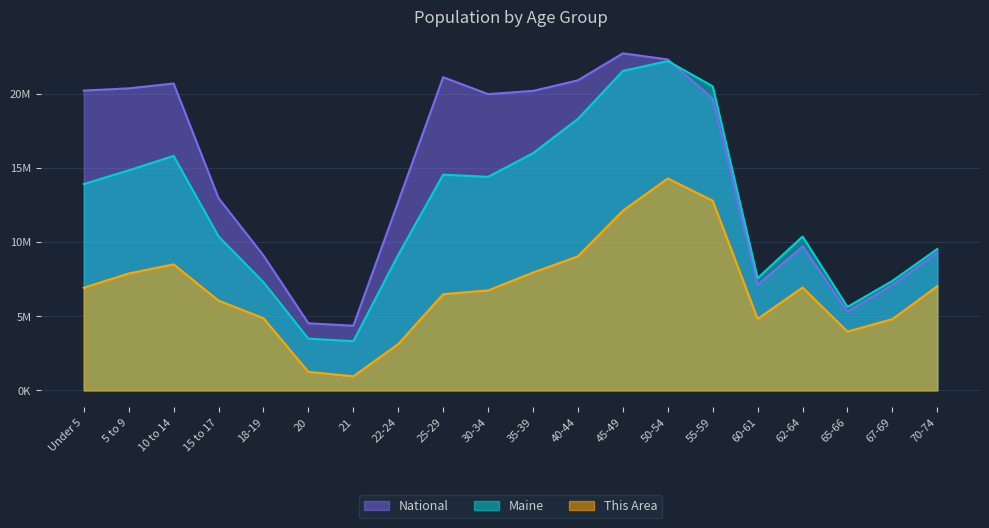

What is the sum of the National values at 22-24 and 55-59?

32377381